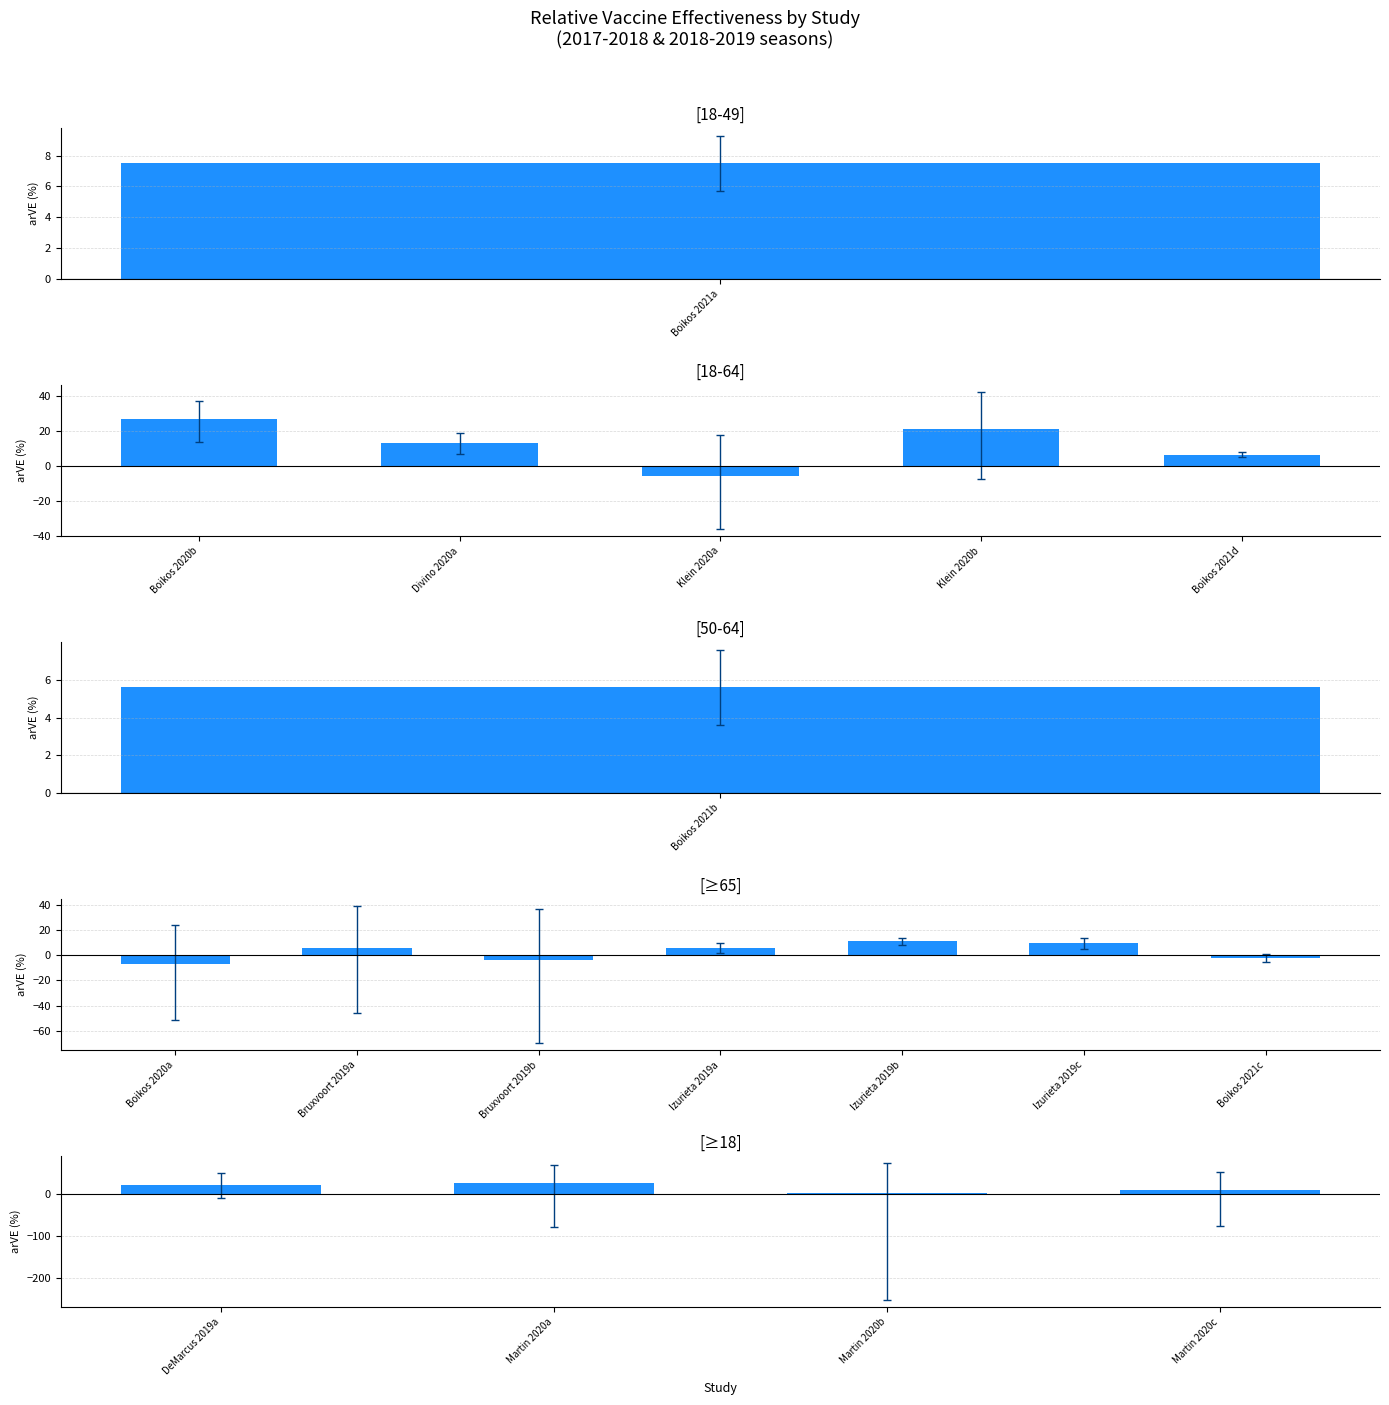

Approximately how many times larger is the value at Martin 2020c compared to Martin 2020a?

0.3